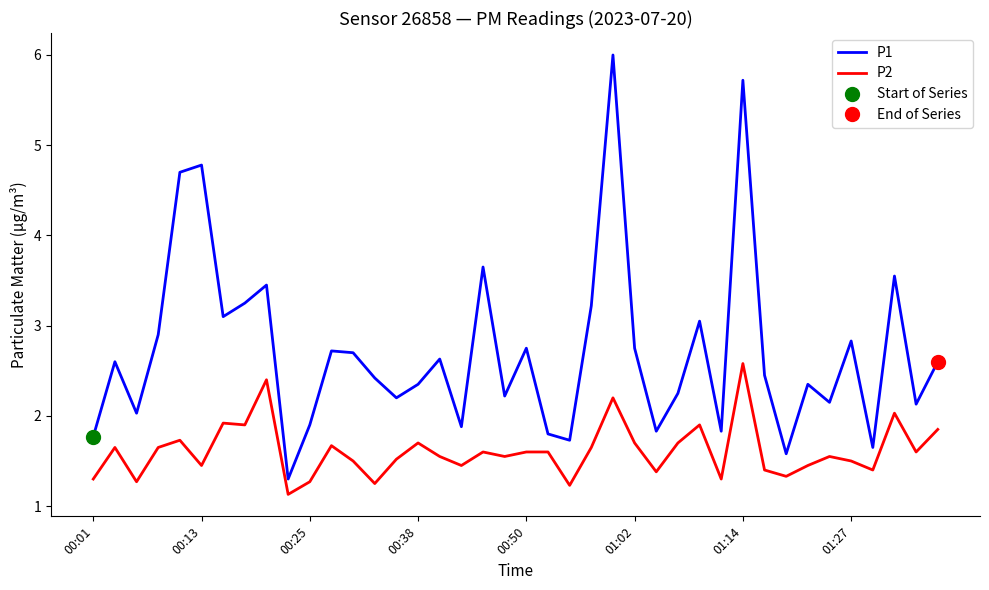

True or false: P2 and P1 cross at least once.

False